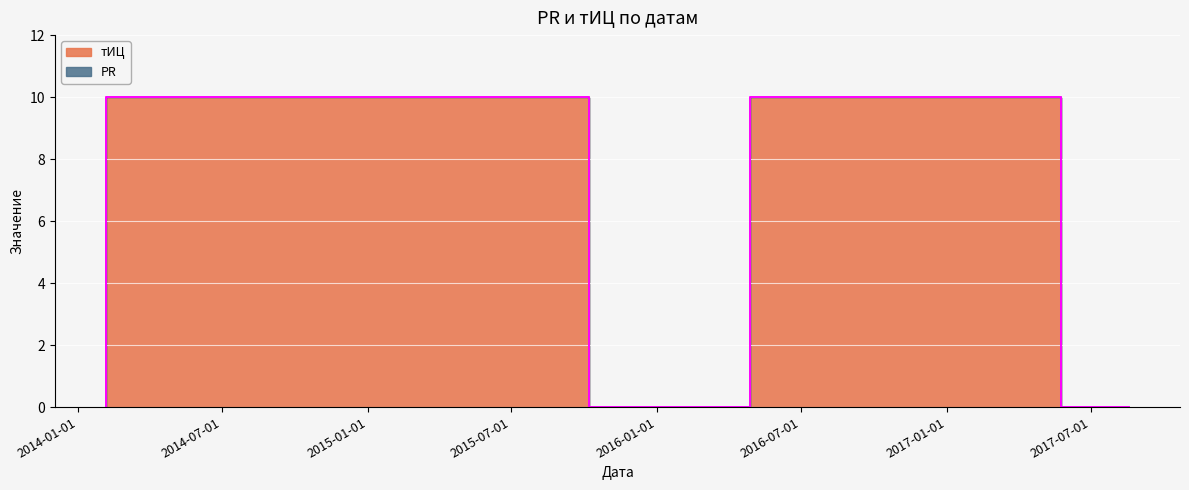

True or false: the data shows 0 at 2017-08-18.

True